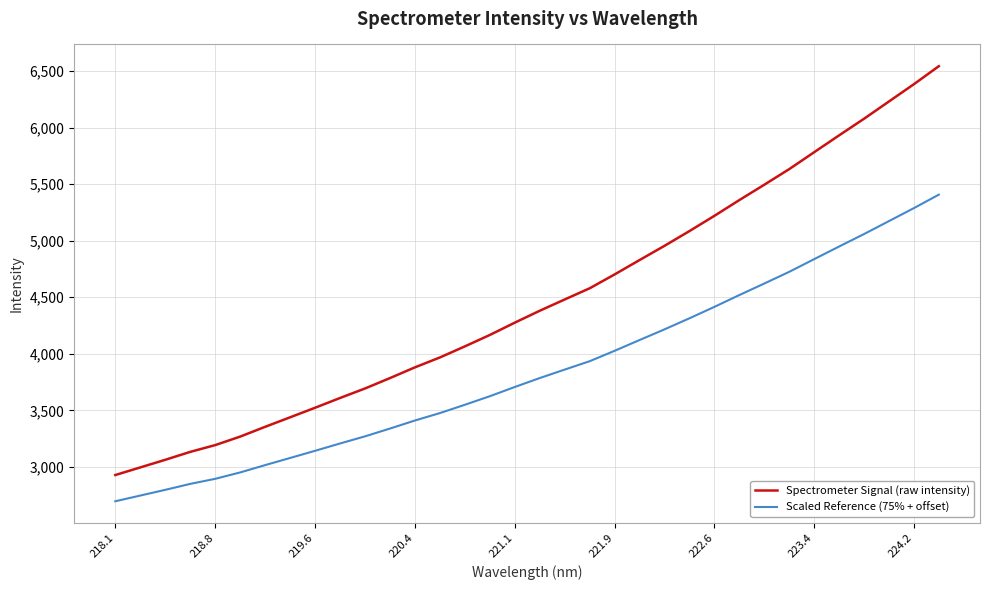

Which series has the largest total across all categories?

Spectrometer Signal (raw intensity)